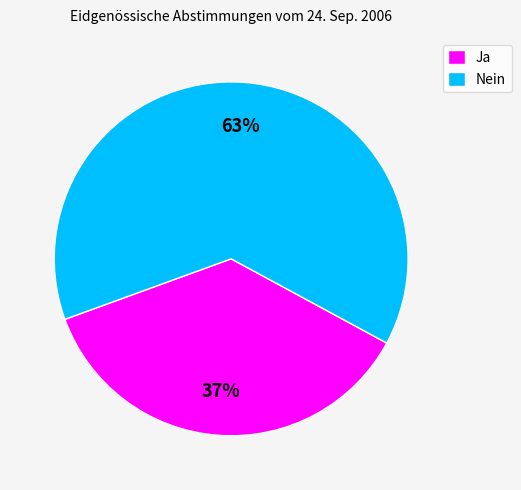

Do Ja and Nein together represent more than half of the pie?

Yes